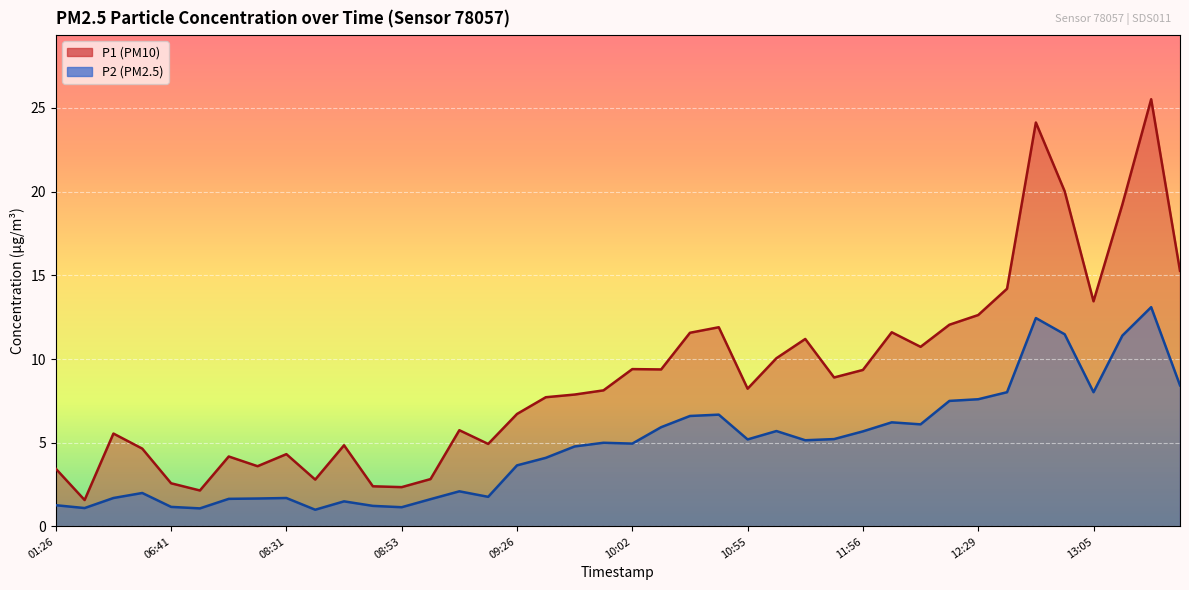

Rank the series at 08:58 from lowest to highest value.

P2, P1